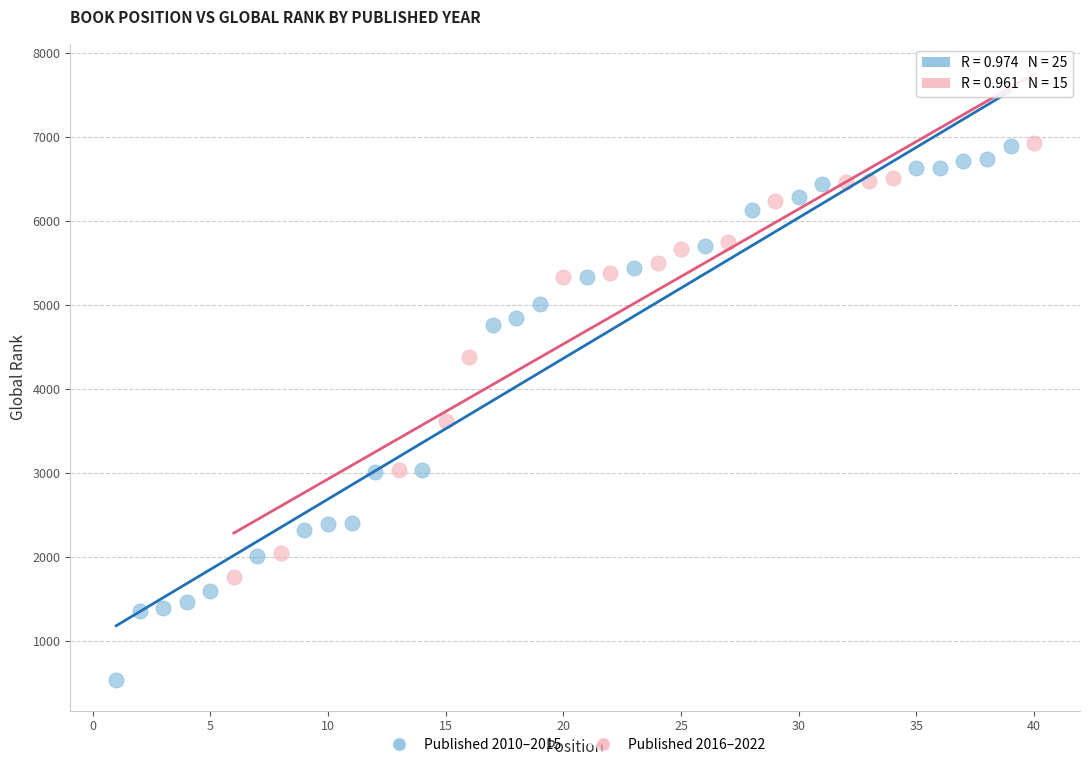

Which series has the widest spread of Y values?

Published 2010–2015